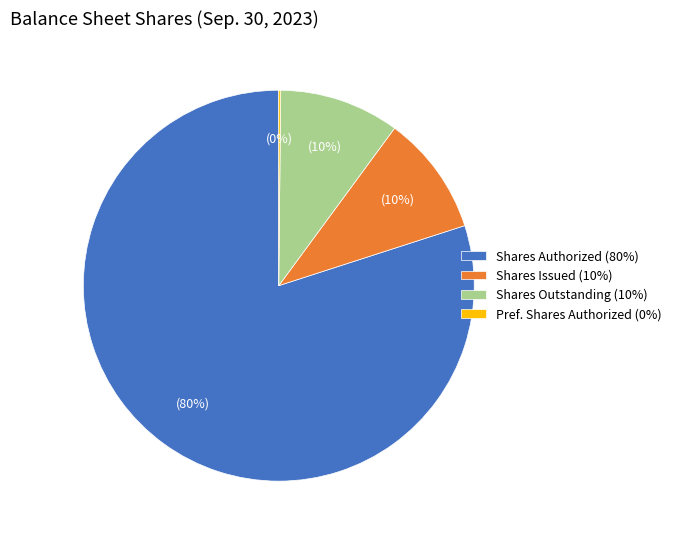

Is there any slice that represents more than half of the pie?

Yes